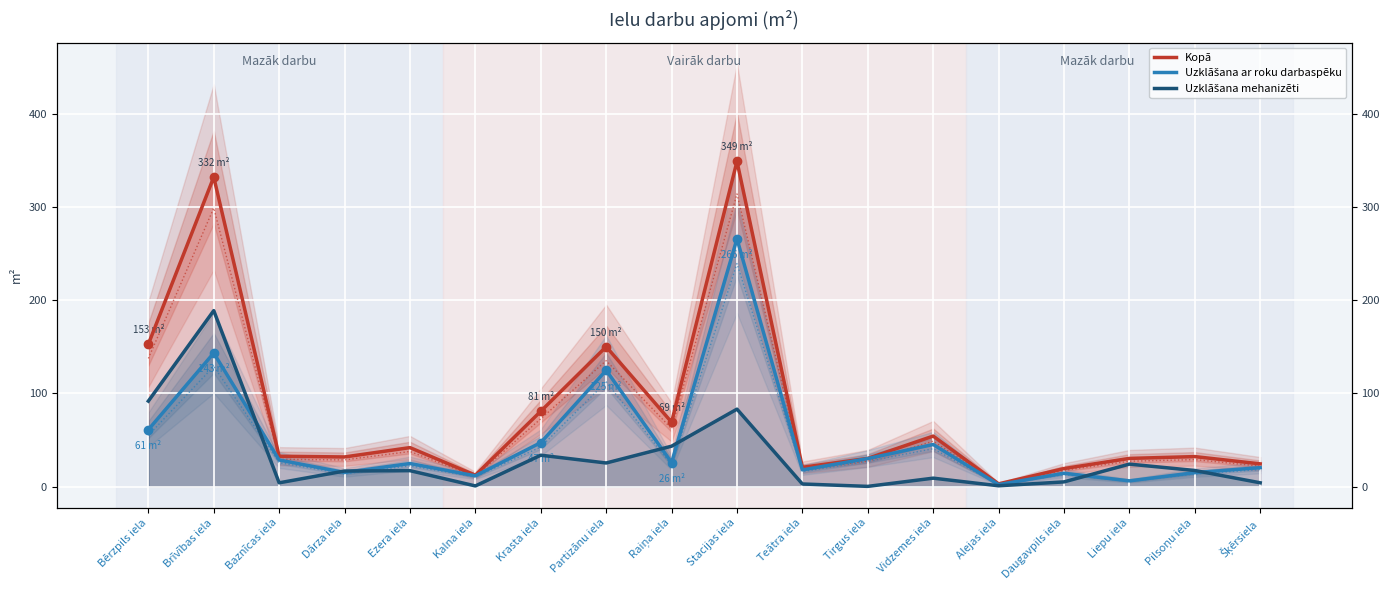

Rank the series by their maximum value, from highest to lowest.

Kopā, Uzklāšana ar roku darbaspēku, Uzklāšana mehanizēti